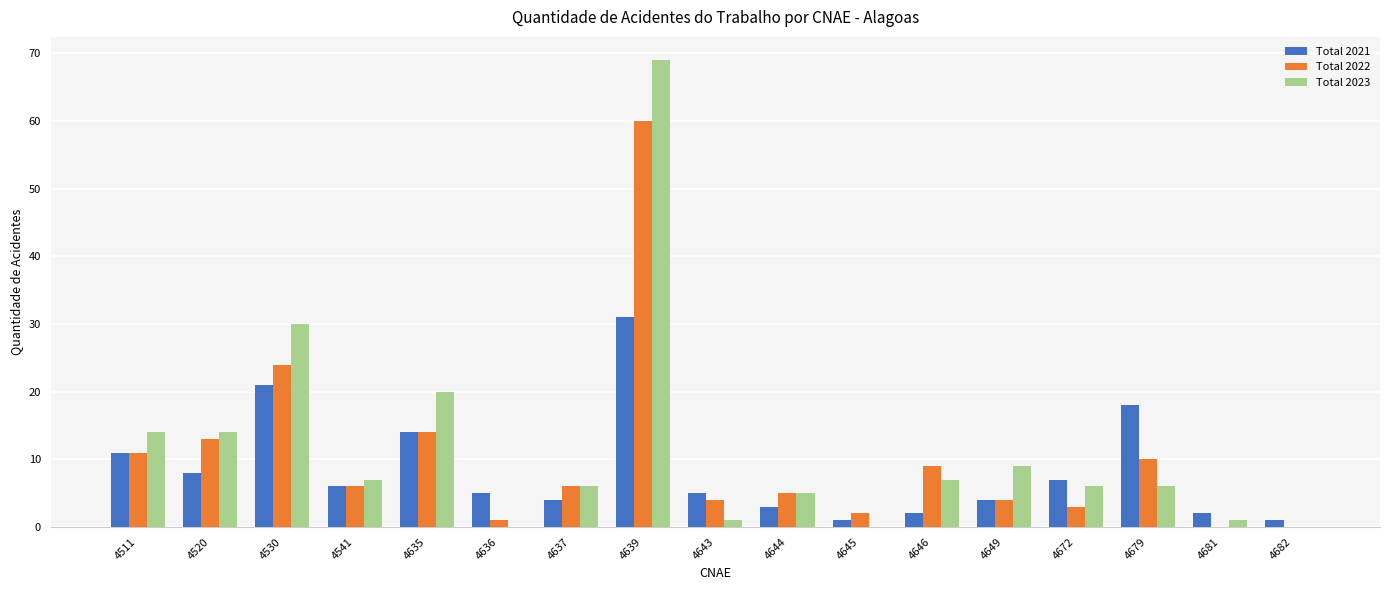

Is the value of Total 2022 at 4639 greater than the value of Total 2021 at 4635?

Yes